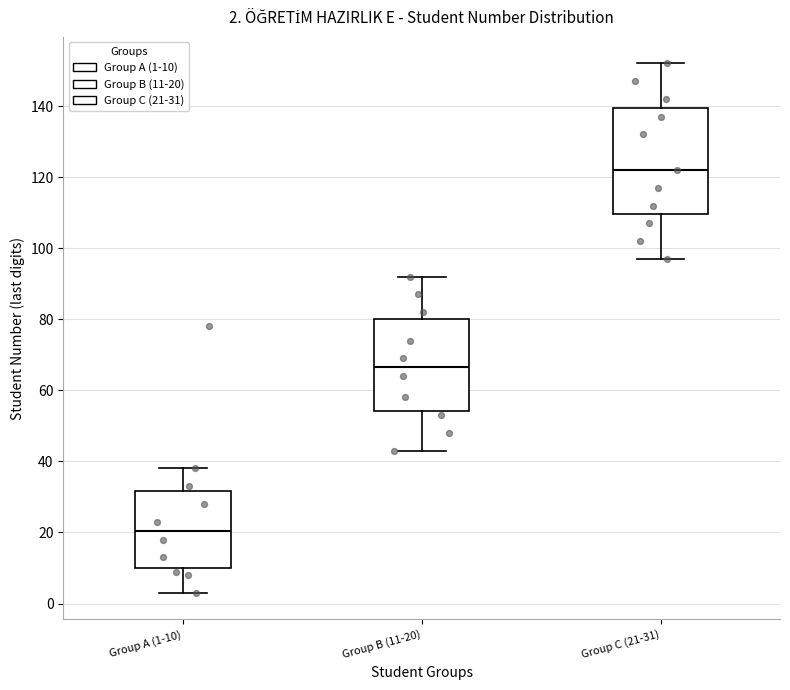

Which box is the tallest, from its lower edge to its upper edge?

Group C (21-31)